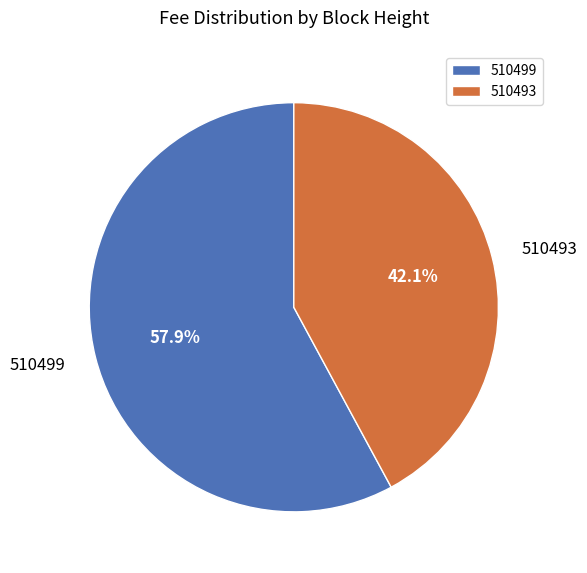

How many slices are in this pie chart?

2